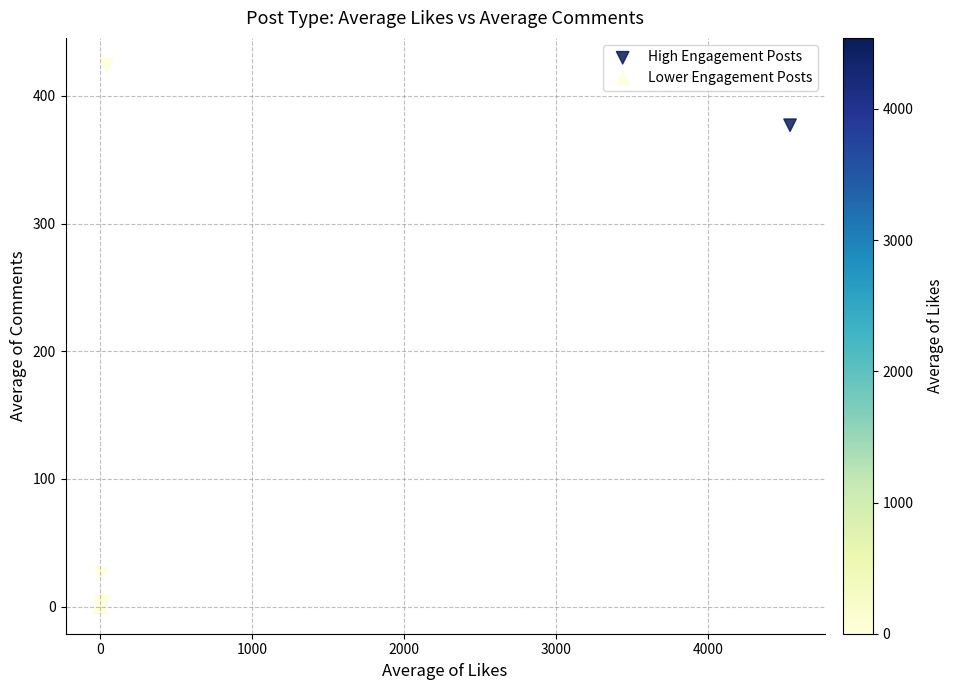

Which series has the largest Y range (max minus min)?

High Engagement Posts